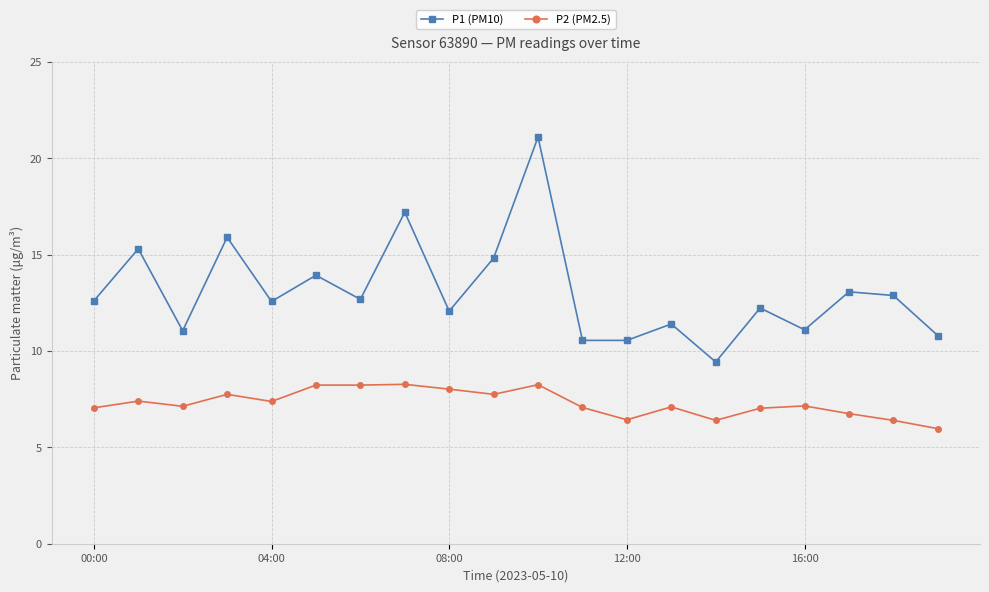

What is the value of the P1 (PM10) point at the 4th from the left?

15.9